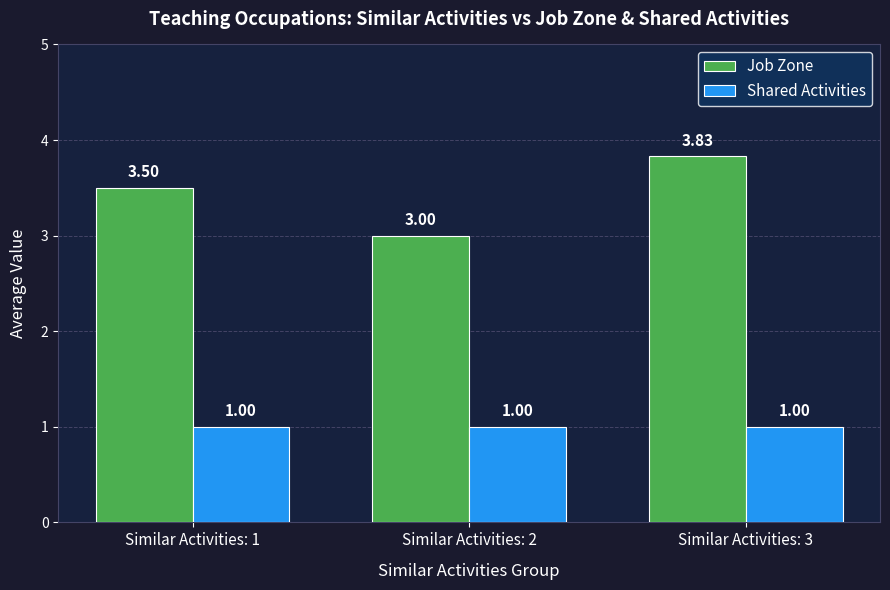

List the series in order of their overall mean, lowest first.

Shared Activities, Job Zone